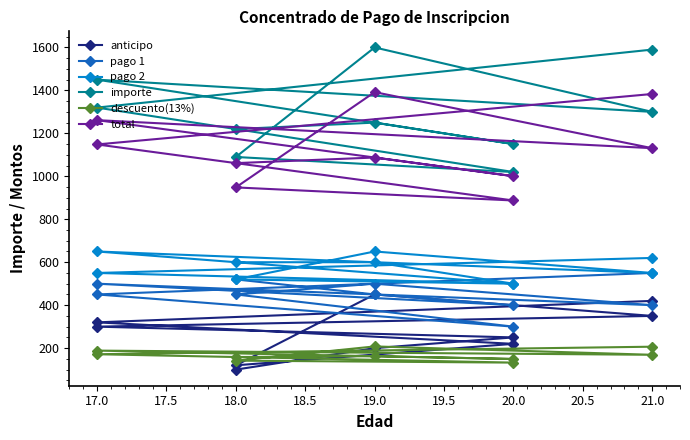

What value does the pago 1 series have at 20.0?

400.0